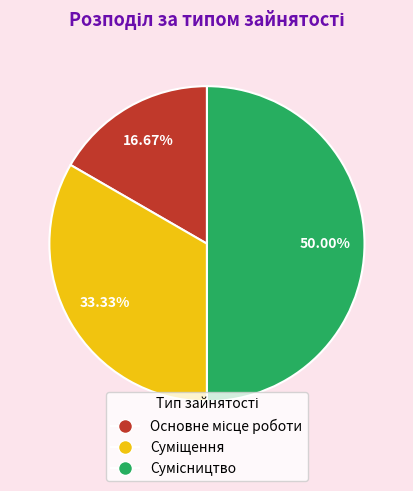

Count the number of slices in the pie.

3